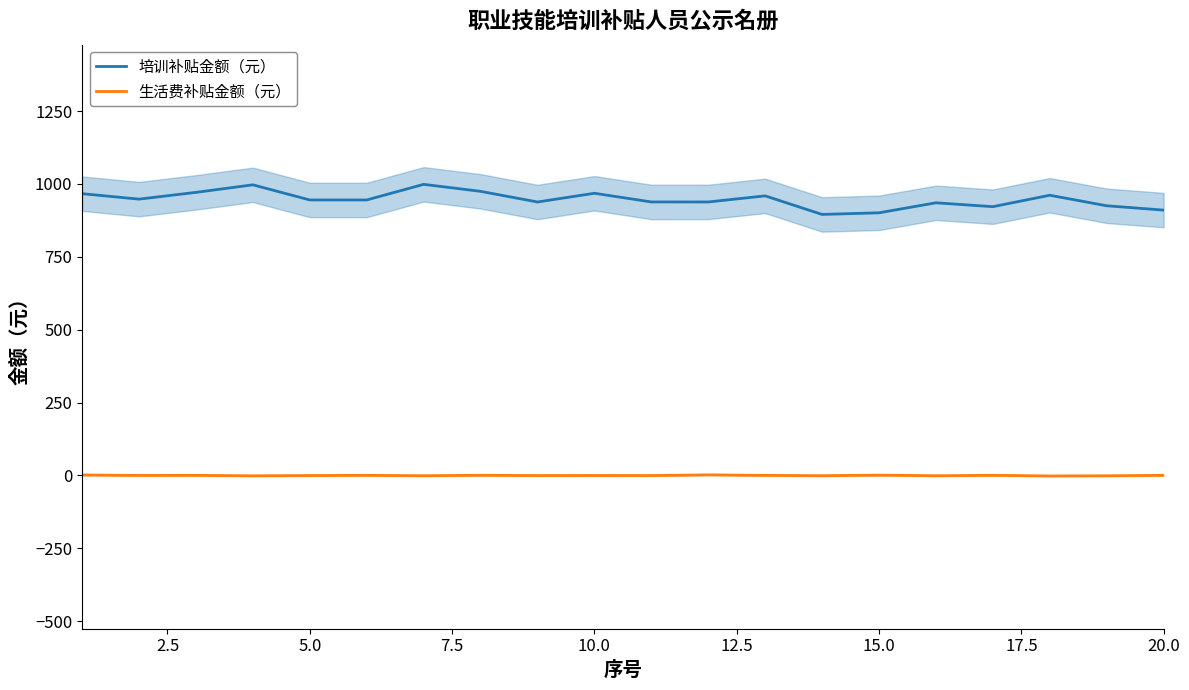

What is the difference between the maximum and minimum values in the 生活费补贴金额（元） series?

3.8